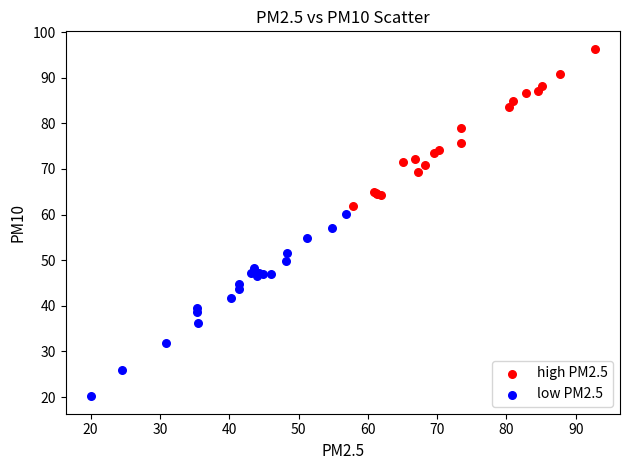

Which series has the widest spread of Y values?

low PM2.5